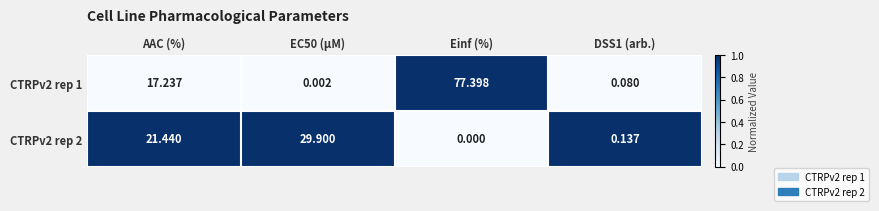

Is the value of CTRPv2 rep 1 at Einf (%) greater than the value of CTRPv2 rep 2 at Einf (%)?

Yes